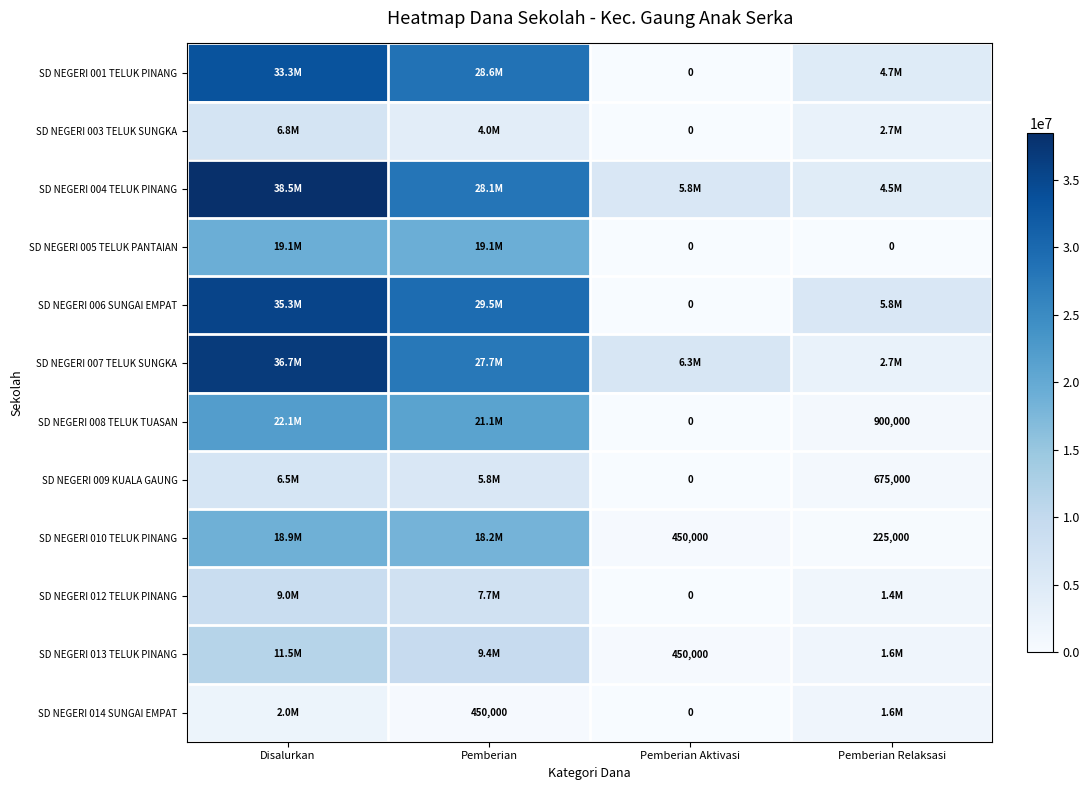

Is it true that SD NEGERI 013 TELUK PINANG equals 103306 at Pemberian Aktivasi?

False